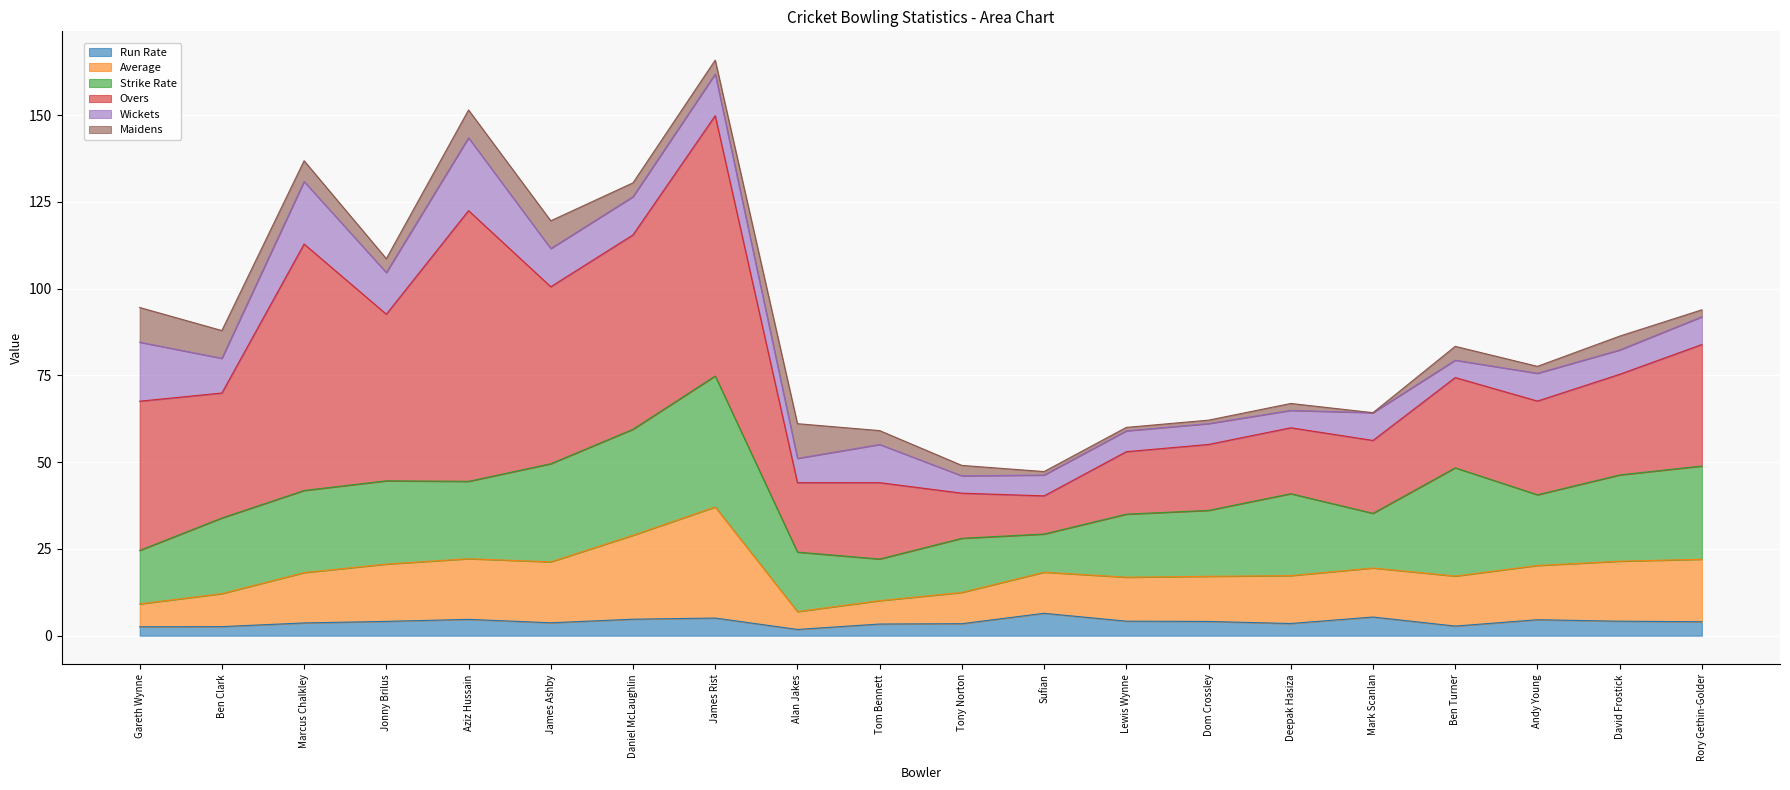

What is the difference between the Run Rate values at Aziz Hussain and Tony Norton?

1.2